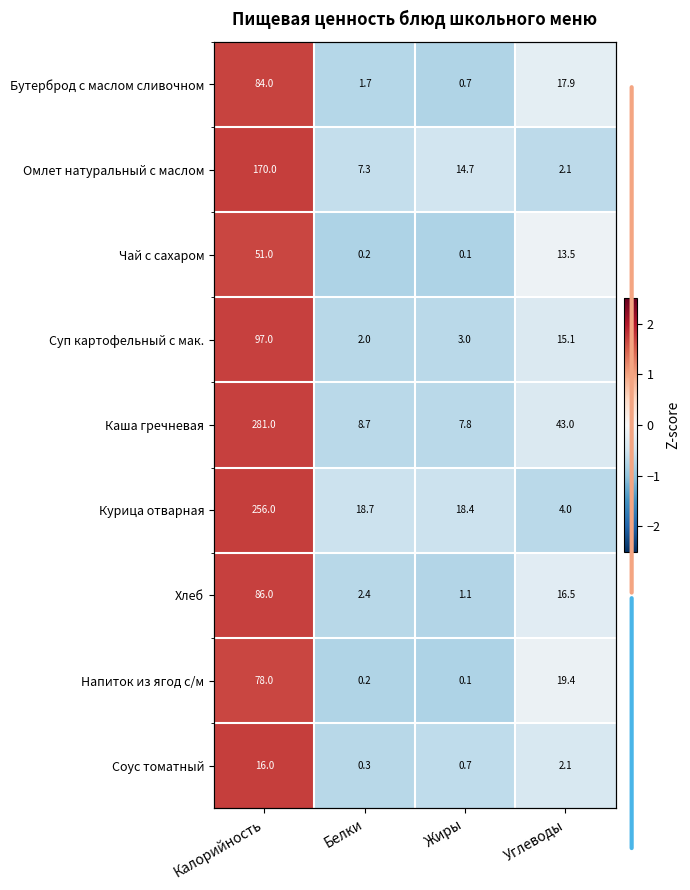

The value of Омлет натуральный с маслом at Калорийность is 2.3. True or false?

False